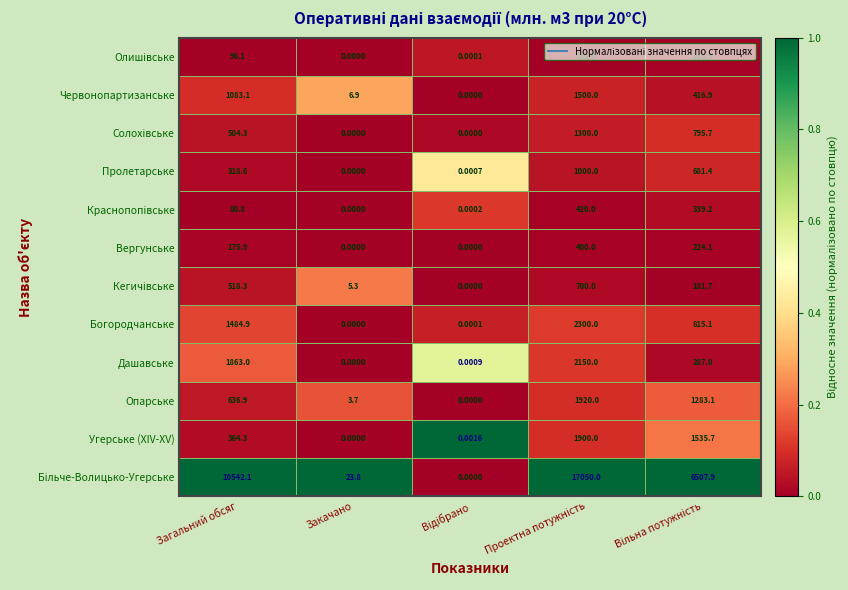

Where does the Опарське series first go above 636?

Загальний обсяг